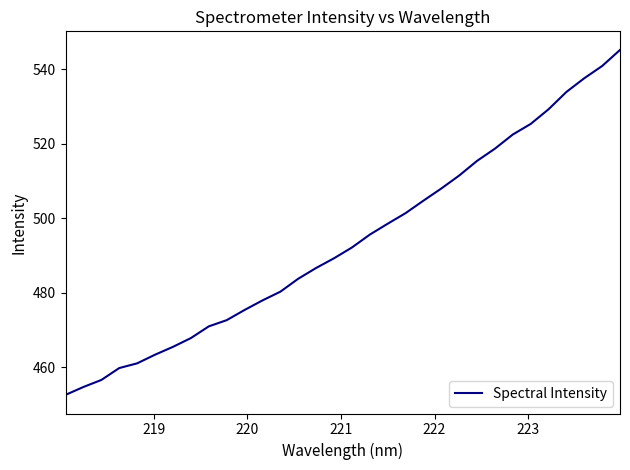

Is this an area chart (filled region under the line)?

No